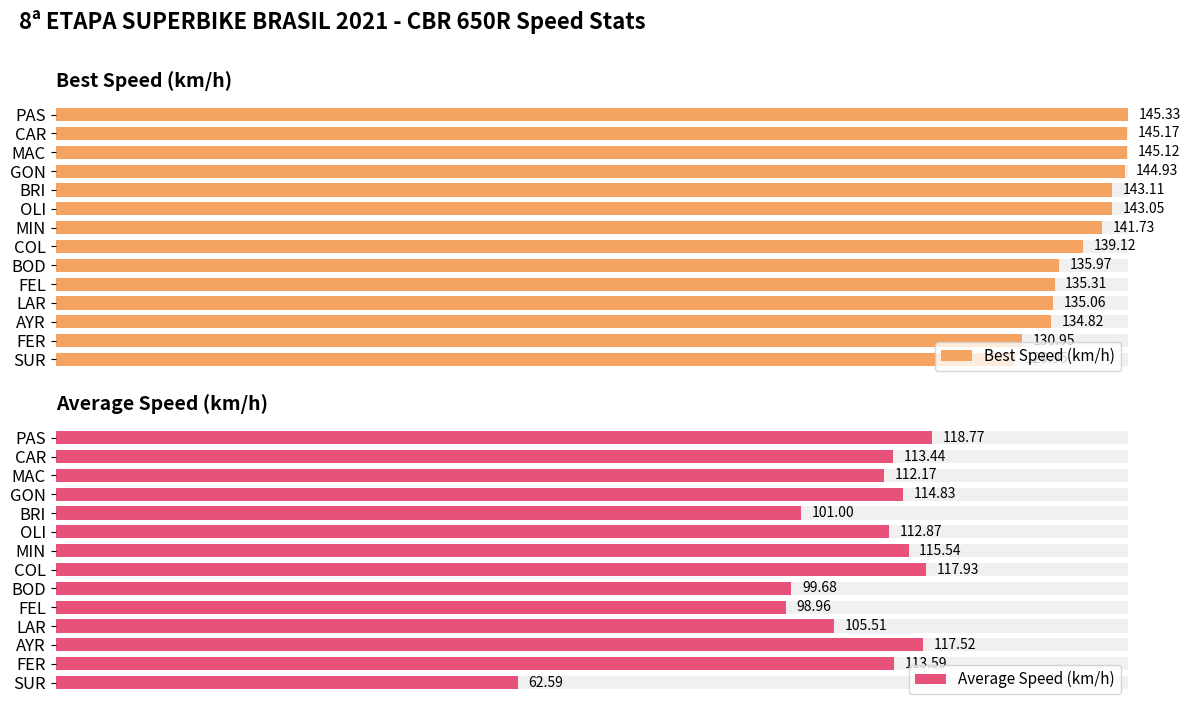

List the labels in order of Best Speed (km/h) value, largest first.

PAS, CAR, MAC, GON, BRI, OLI, MIN, COL, BOD, FEL, LAR, AYR, FER, SUR